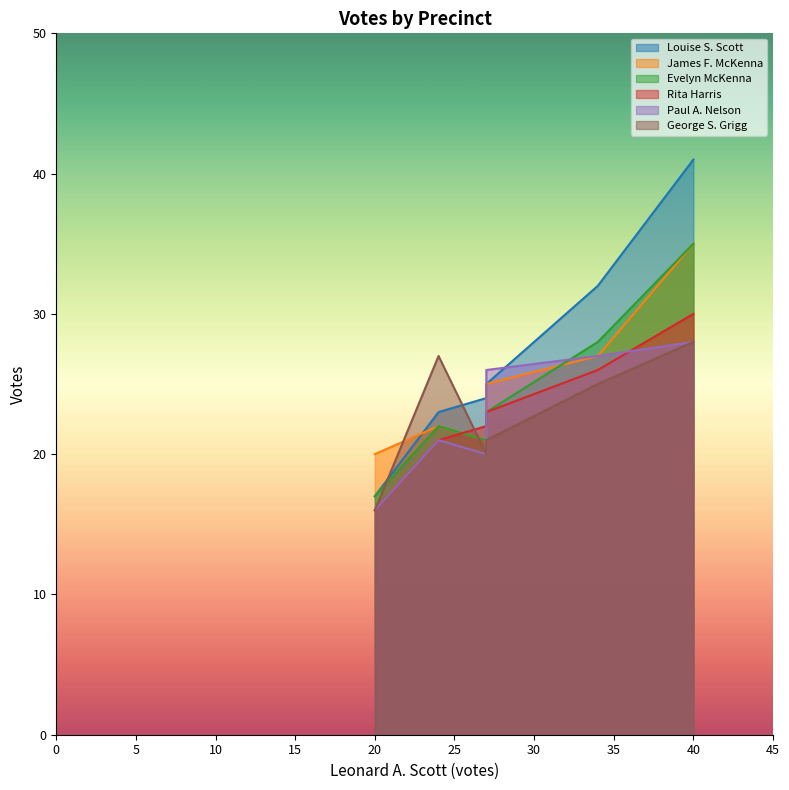

True or false: Paul A. Nelson and Louise S. Scott cross at least once.

True